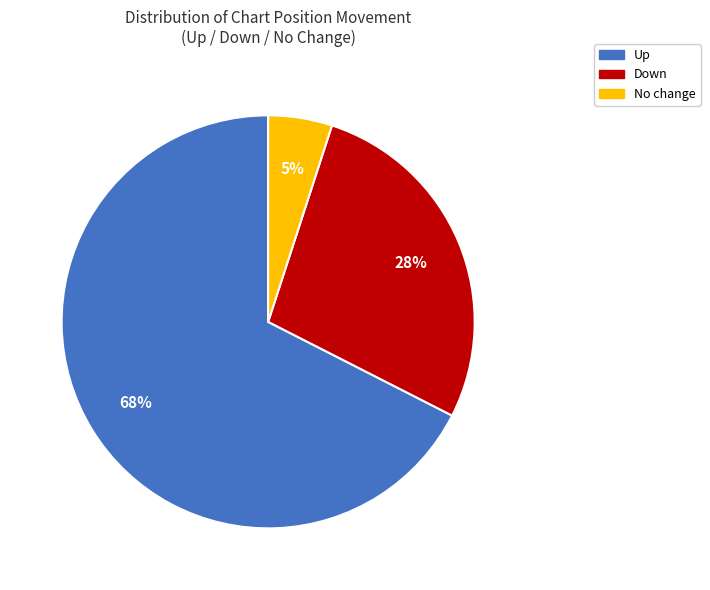

To the nearest percent, what is the average slice percentage?

33%